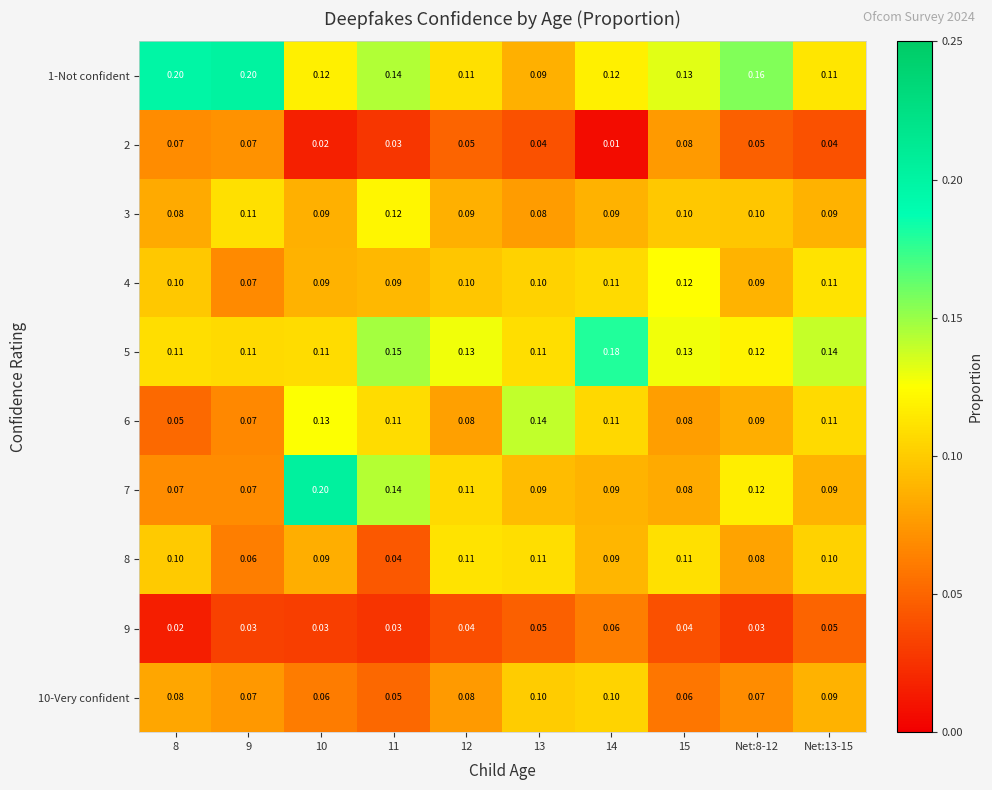

At how many categories does at least one series exceed 0?

10